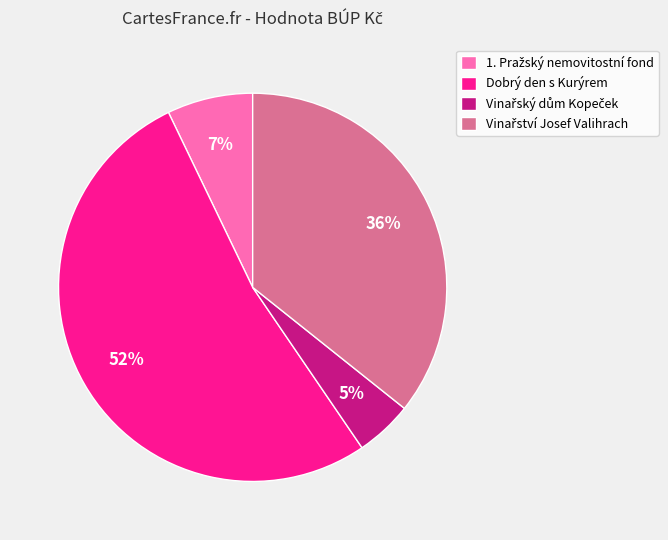

What is the largest slice in the pie chart?

Dobrý den s Kurýrem